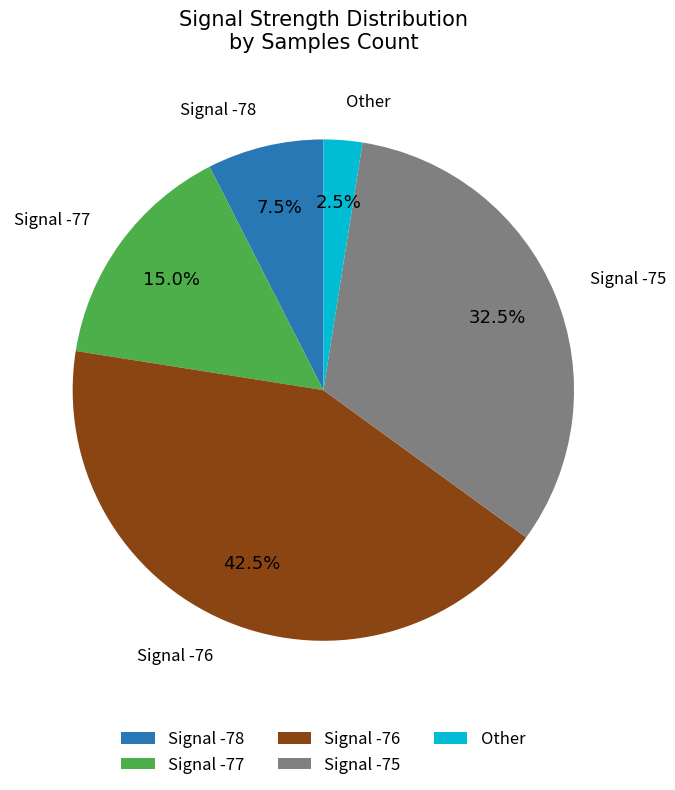

Between Signal -76 and Other, which is larger?

Signal -76